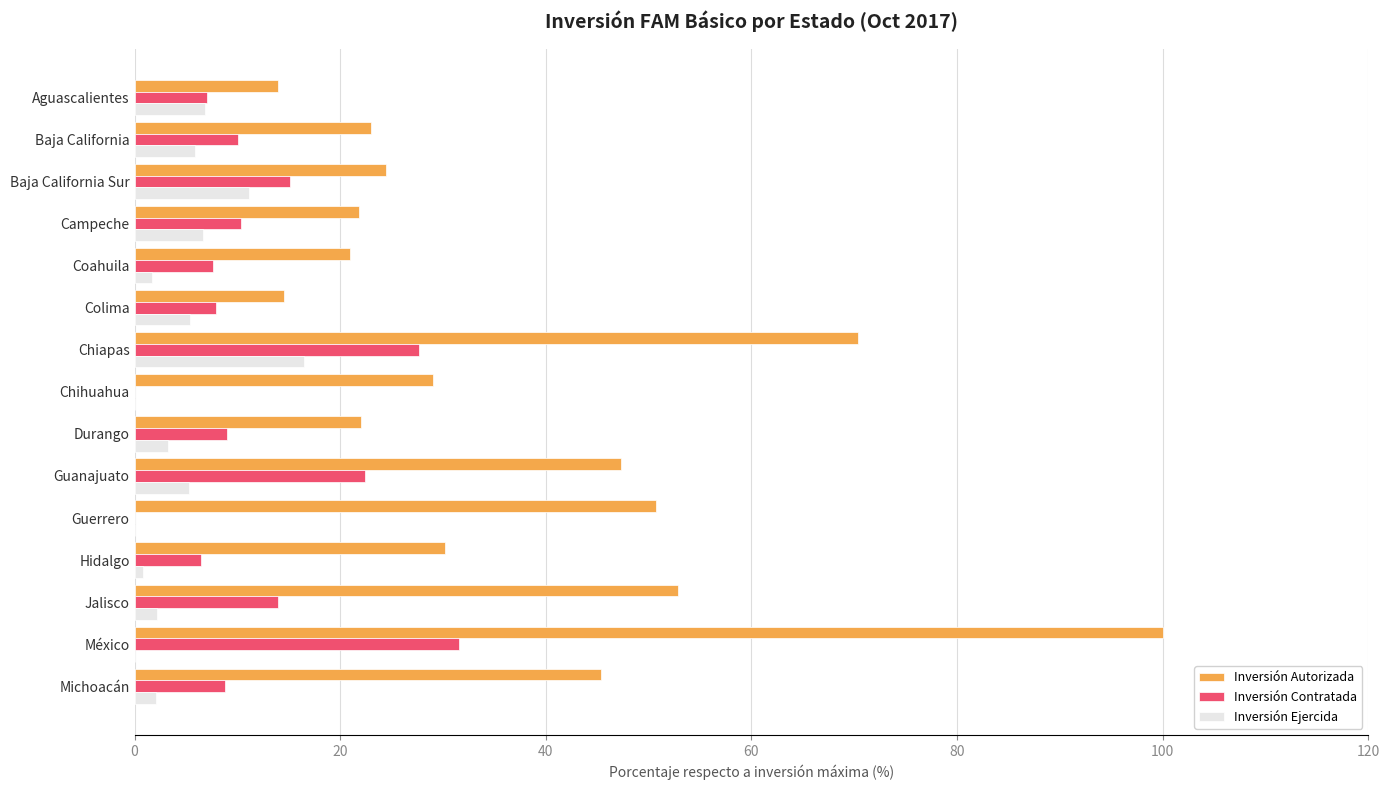

Which series changed the most between Durango and Michoacán?

Inversión Autorizada